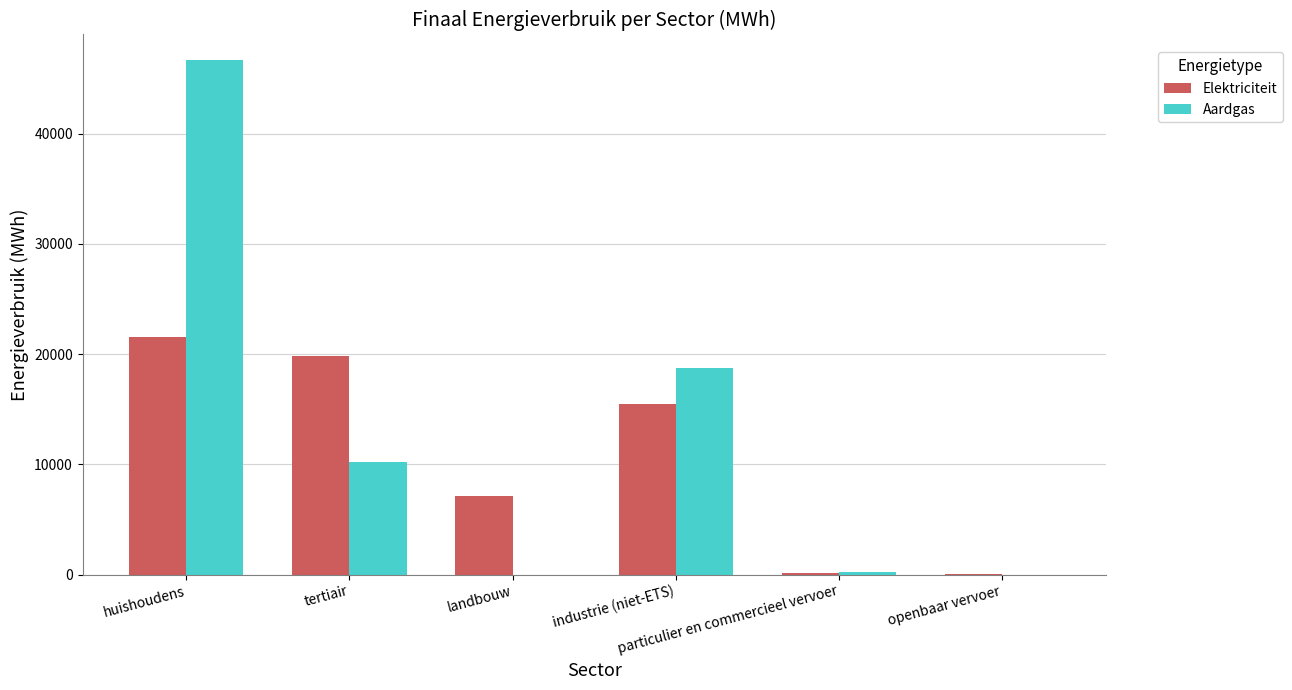

Which series has the widest spread of values?

Aardgas